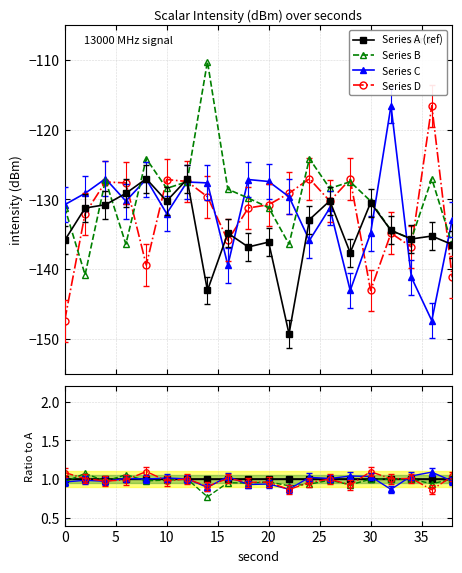

The Series B series shows 0.6 at 0. True or false?

False